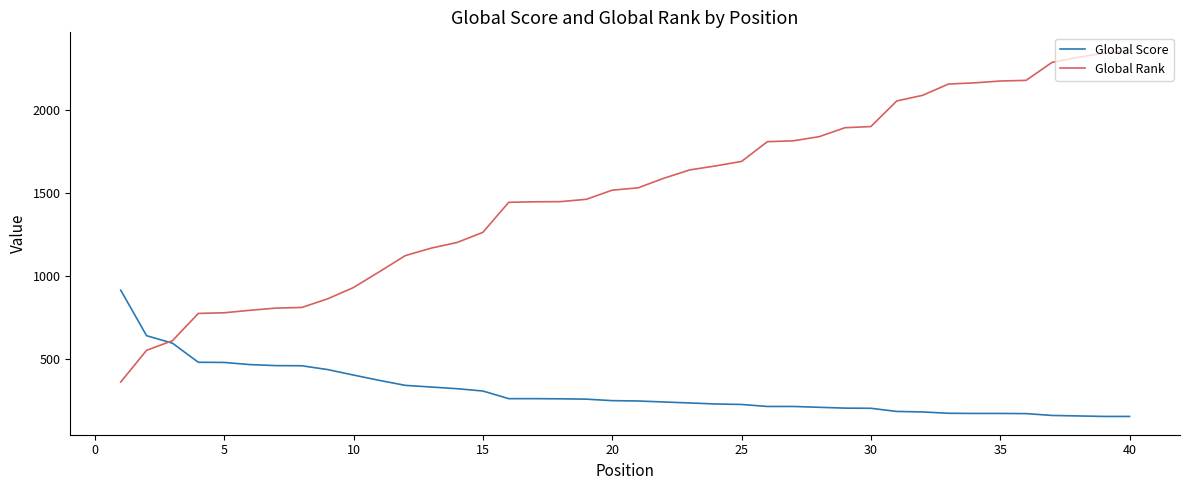

Rank the series by their average value, from highest to lowest.

Global Rank, Global Score